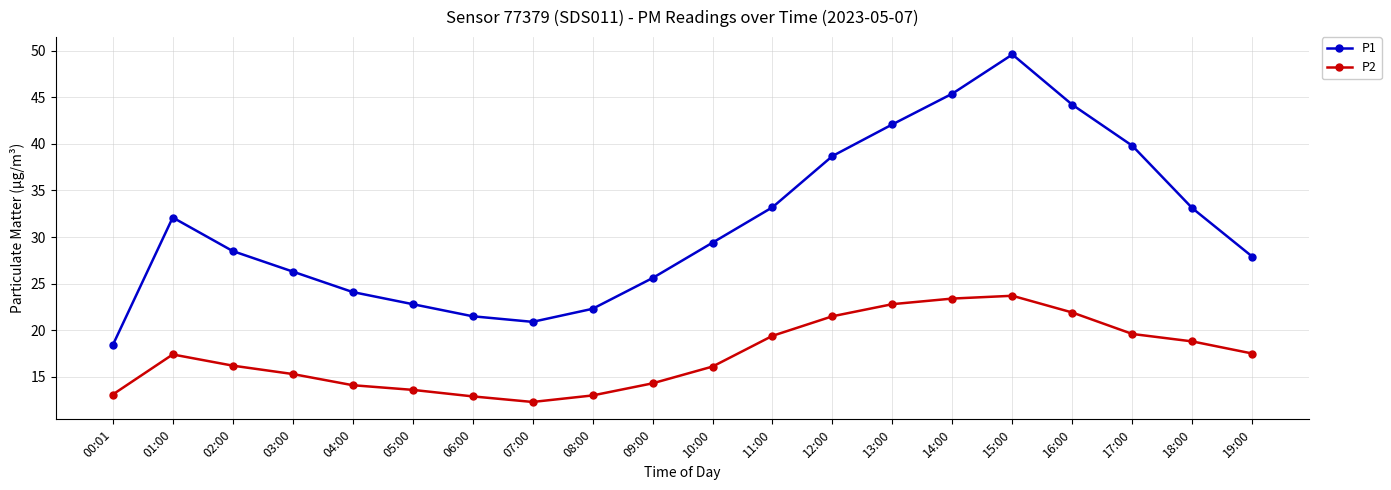

What is the minimum value for P1?

18.4